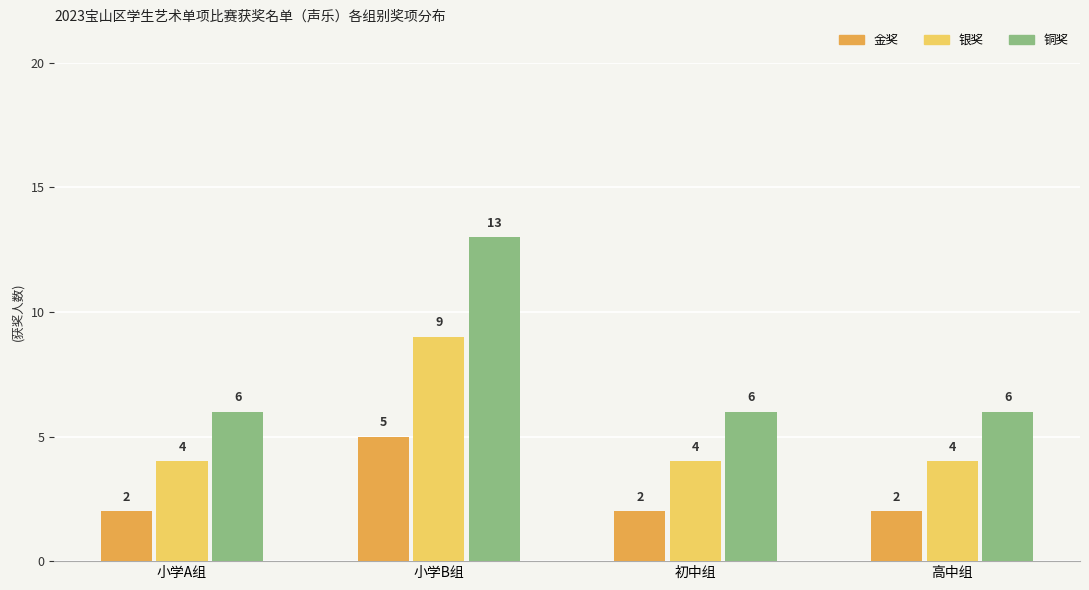

Which category has the highest value in the 铜奖 series?

小学B组